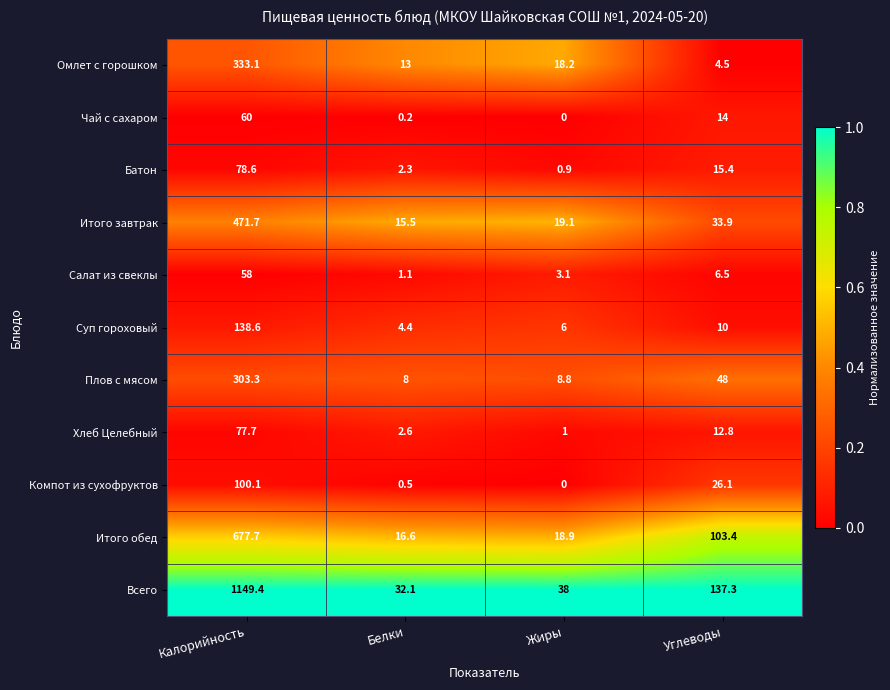

At which category does the chart reach its minimum across all series?

Жиры